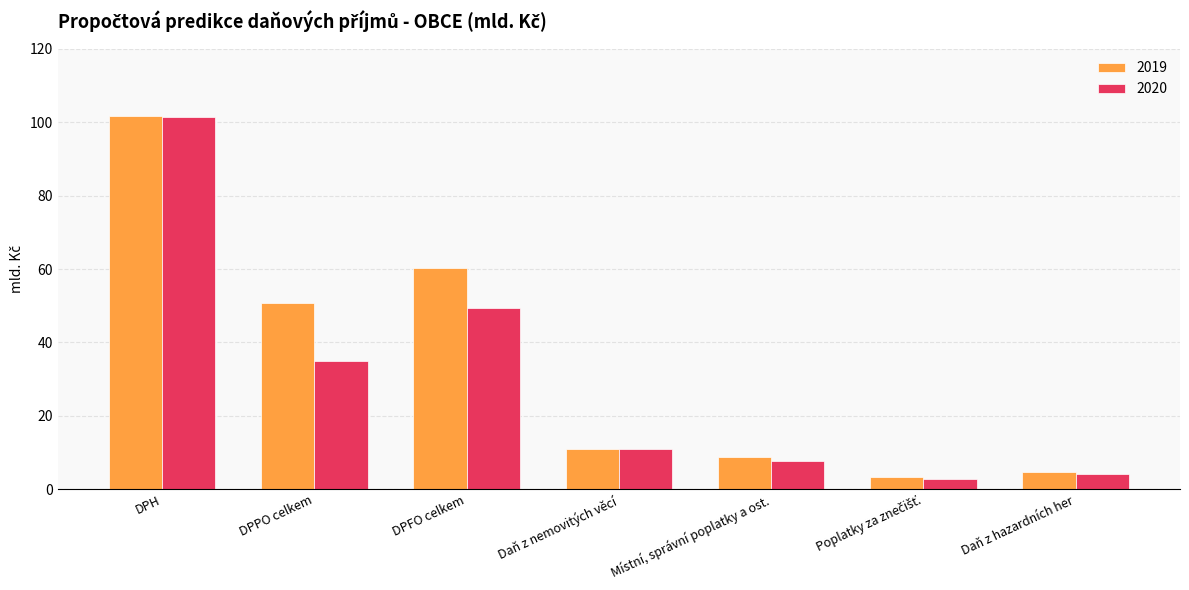

What is the sum of all 2019 values?

241.1